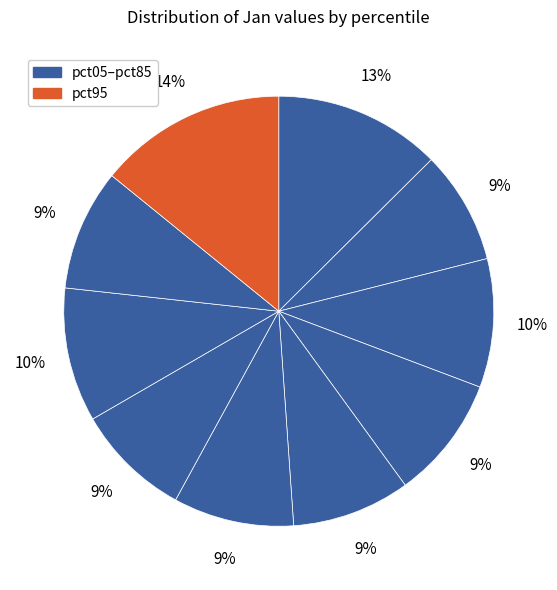

To the nearest percent, what is the average slice percentage?

10%